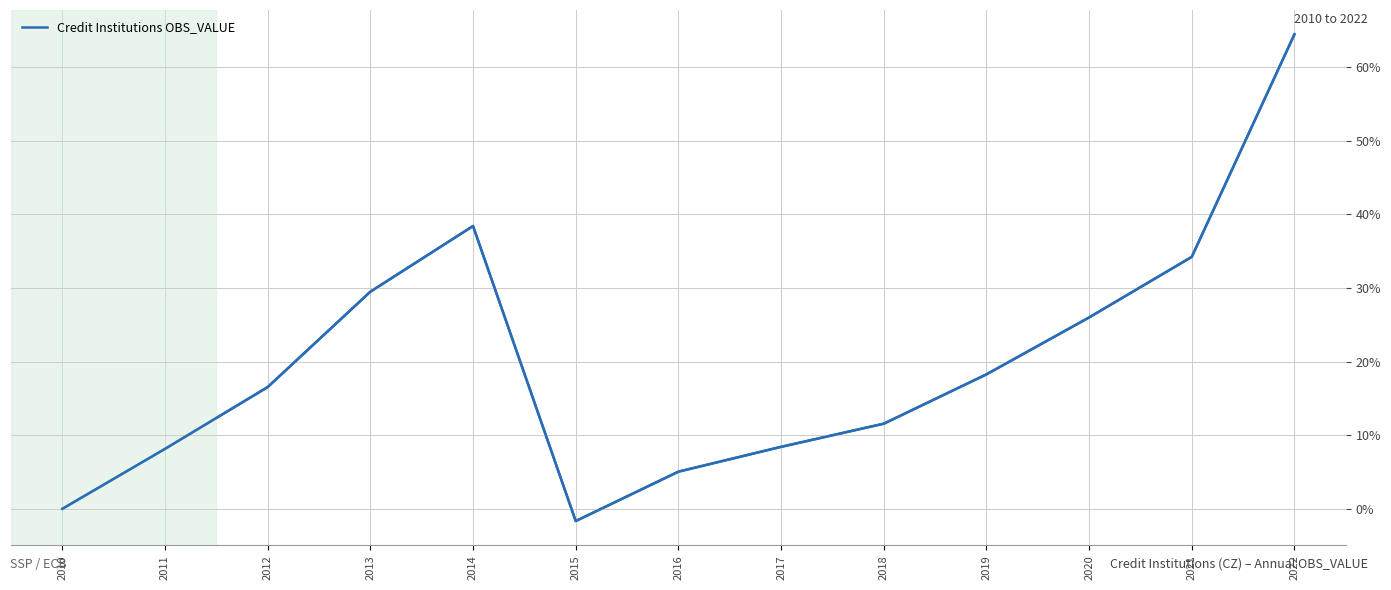

What is the average value?

19.9